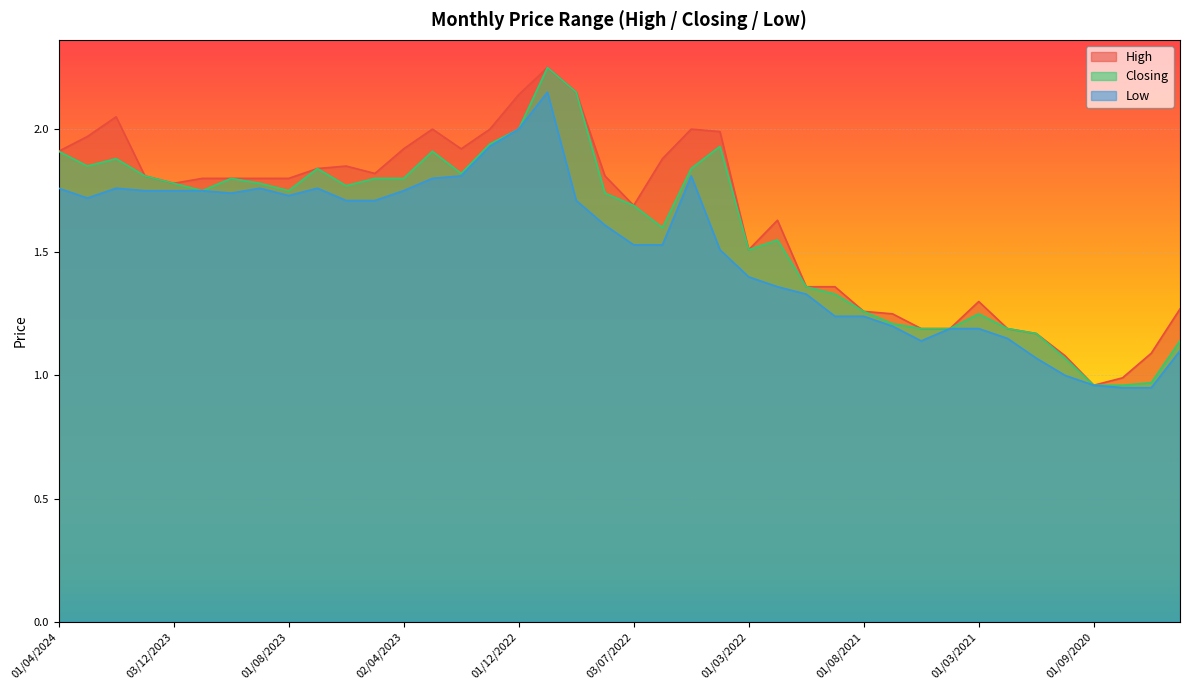

What is the value of the High point at the 37th from the left?

1.0